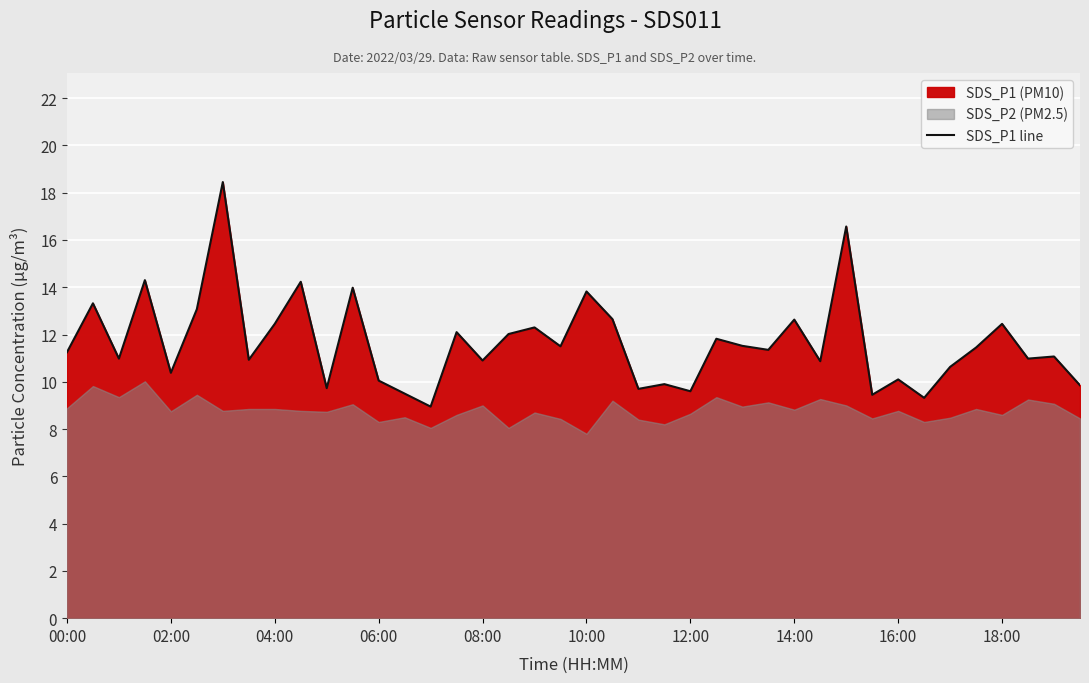

The SDS_P1 line series shows 10.9 at 08:00. True or false?

True